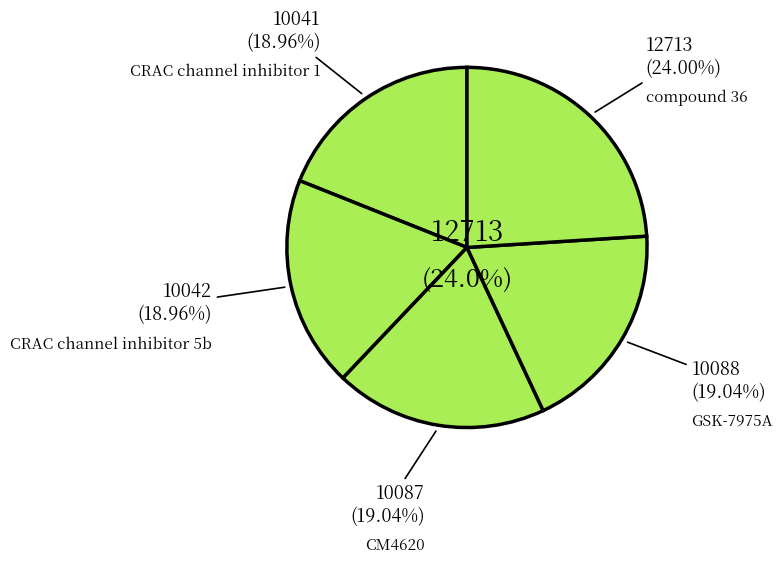

How much of the chart is everything except compound 36?

76.0%